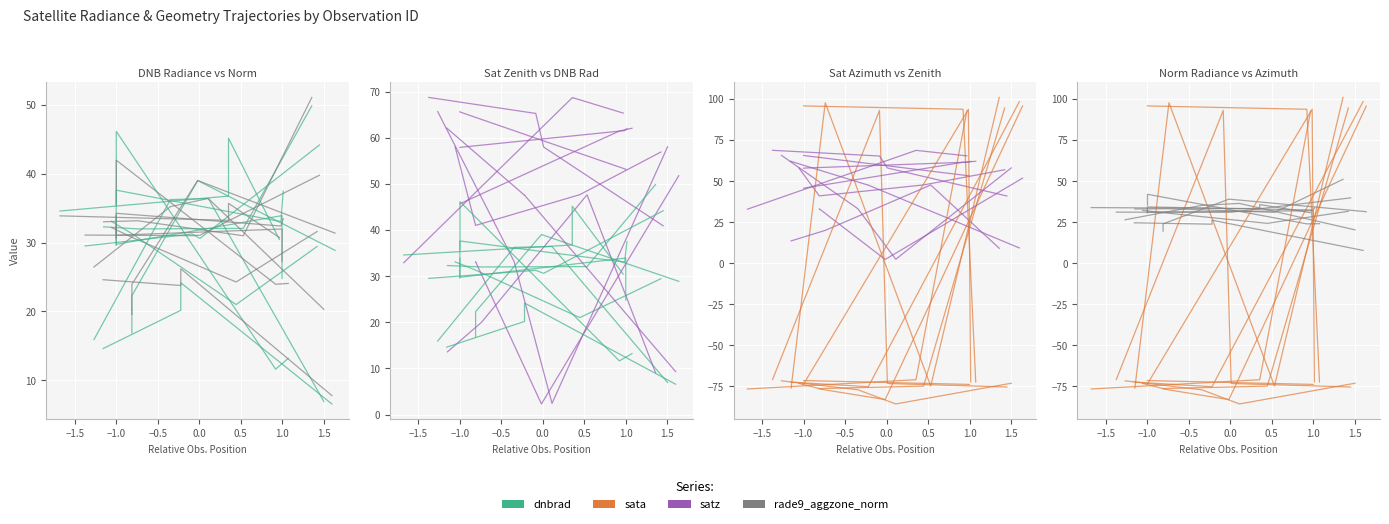

Rank the series at −1.0 from lowest to highest value.

sata, dnbrad, rade9_aggzone_norm, satz